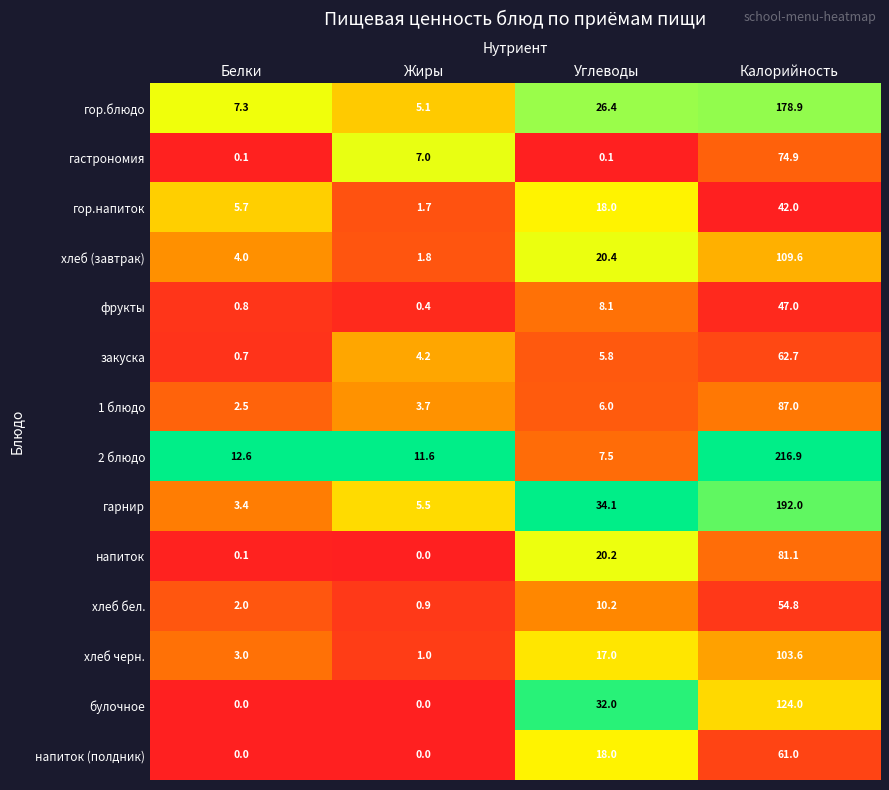

Which series has the widest spread of values?

2 блюдо